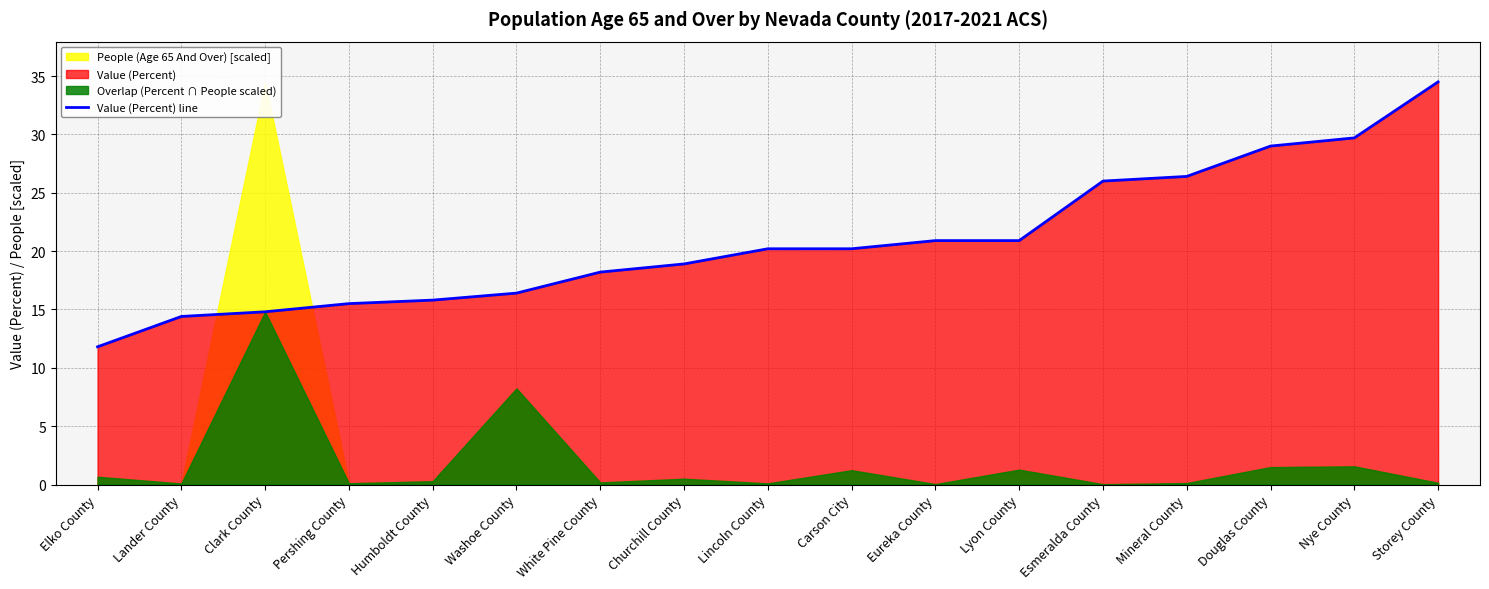

How many data points are above 20?

9